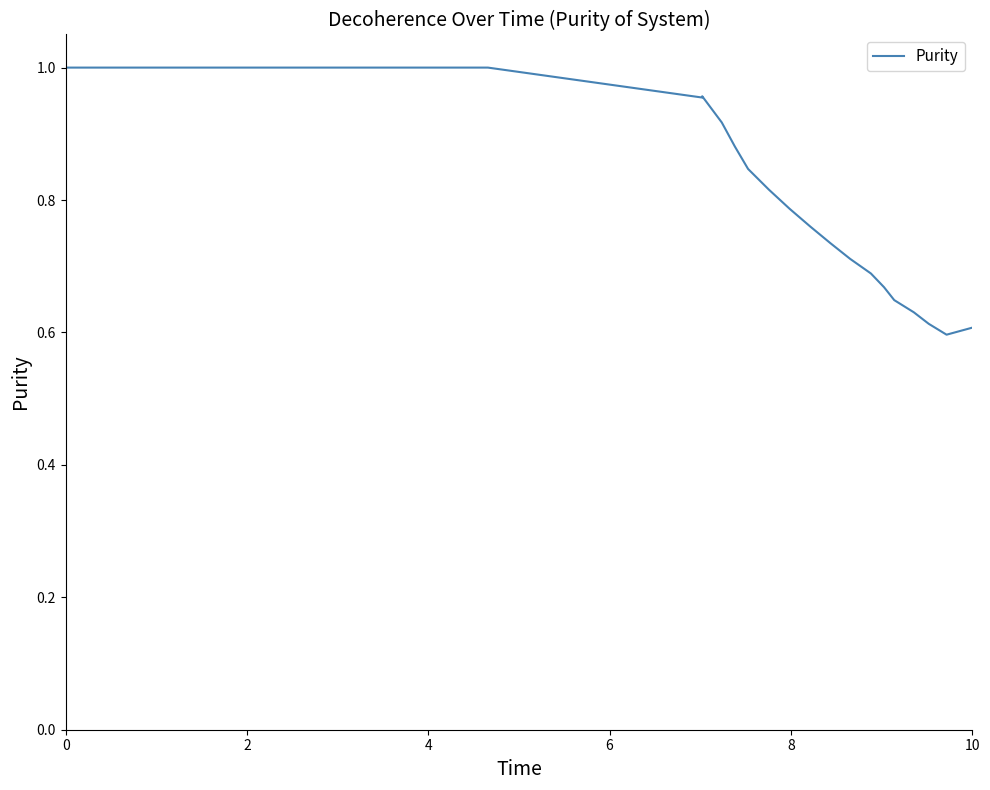

What is the minimum value shown in the chart?

0.6